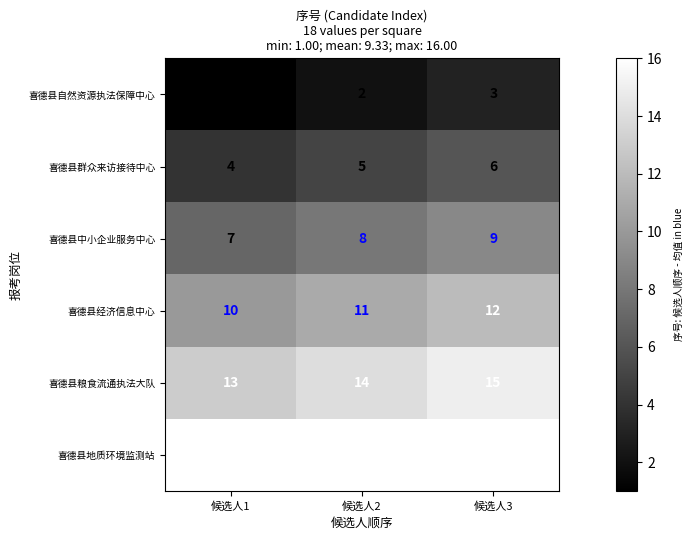

At which category is the sum across all series the highest?

候选人3